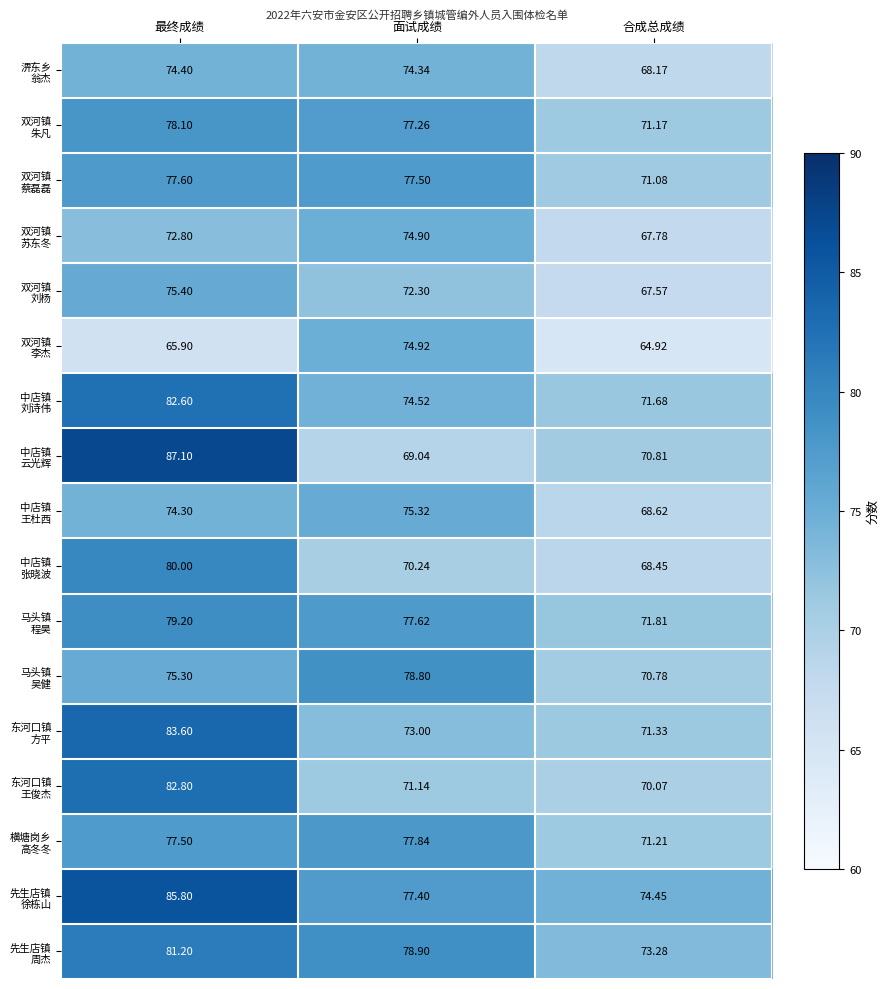

At which category is the sum across all series the highest?

最终成绩